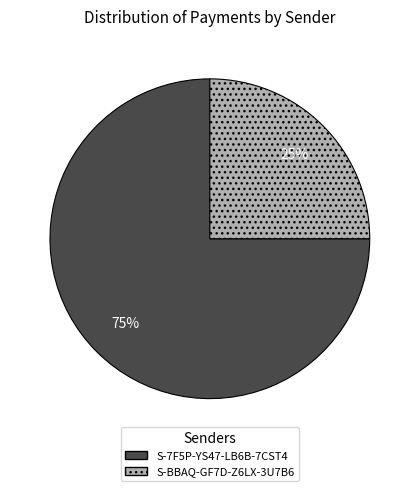

The S-7F5P-YS47-LB6B-7CST4 slice represents 82% of the pie. True or false?

False